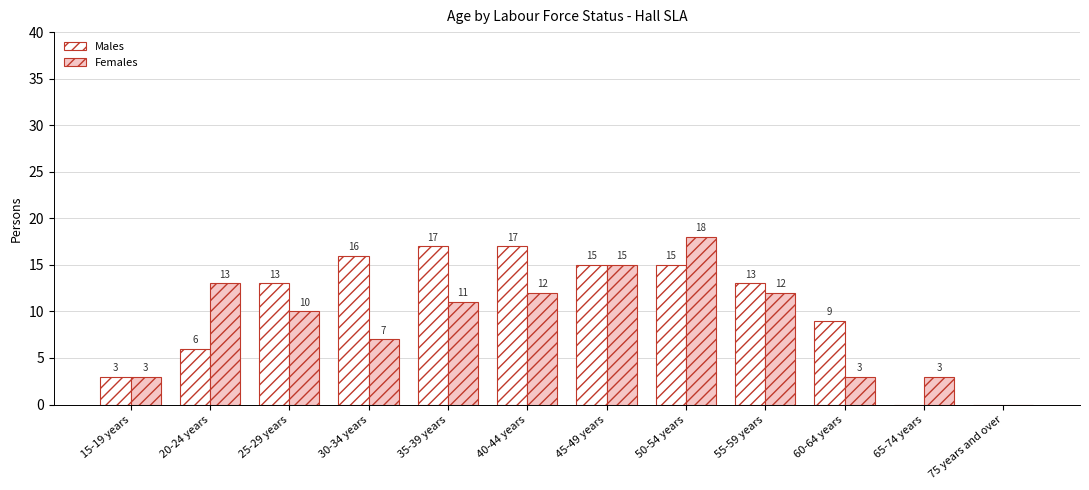

What value does the Males series have at 40-44 years, to the nearest 5?

15